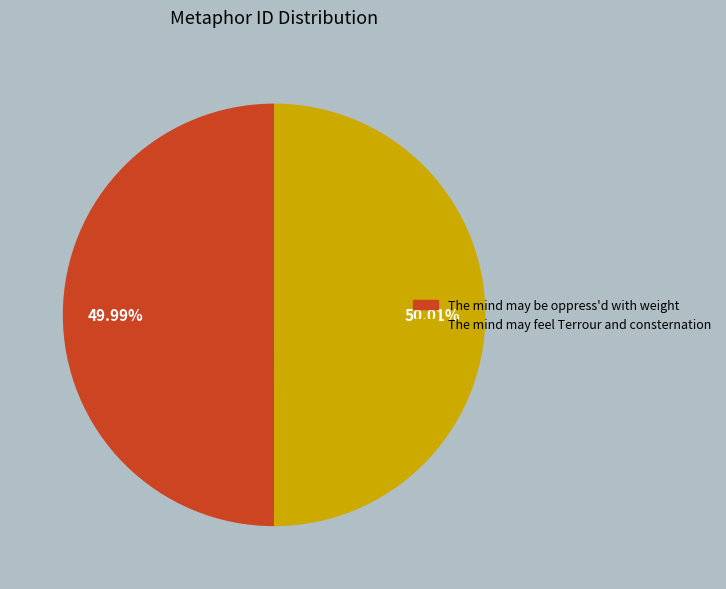

Count the number of slices in the pie.

2